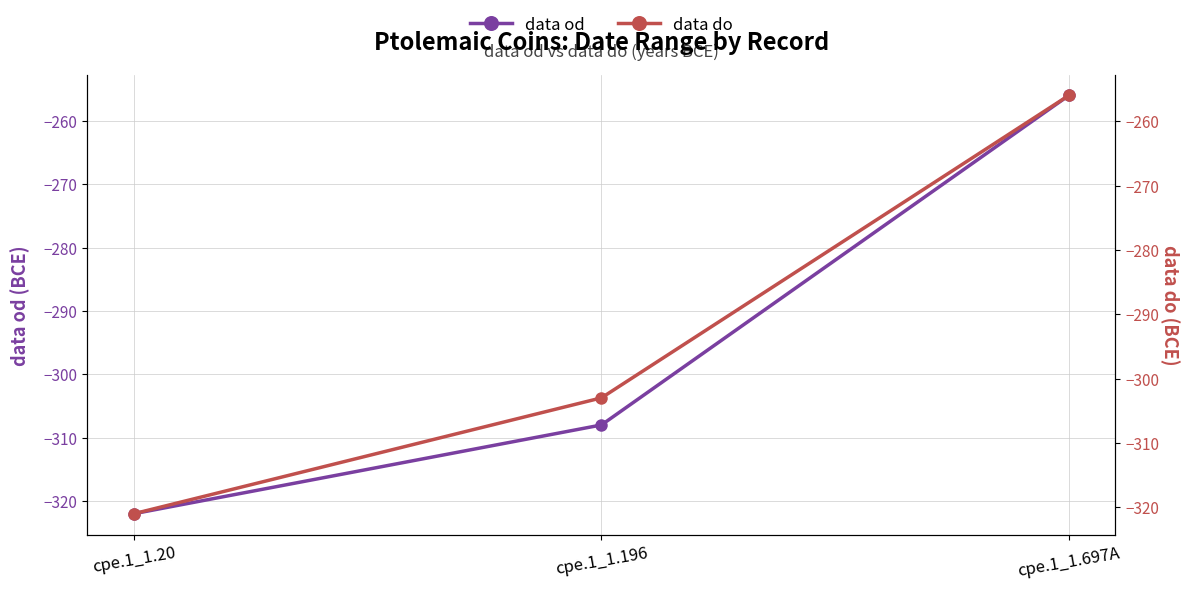

Which series has the largest total across all categories?

data do